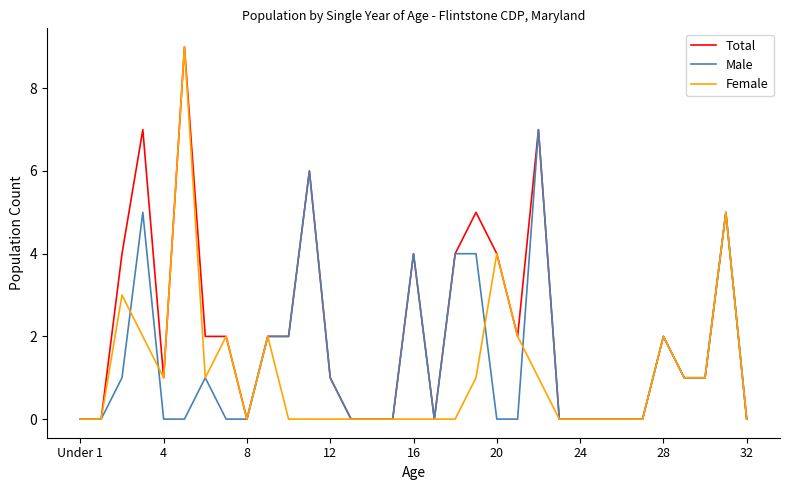

Which series has the largest total across all categories?

Total